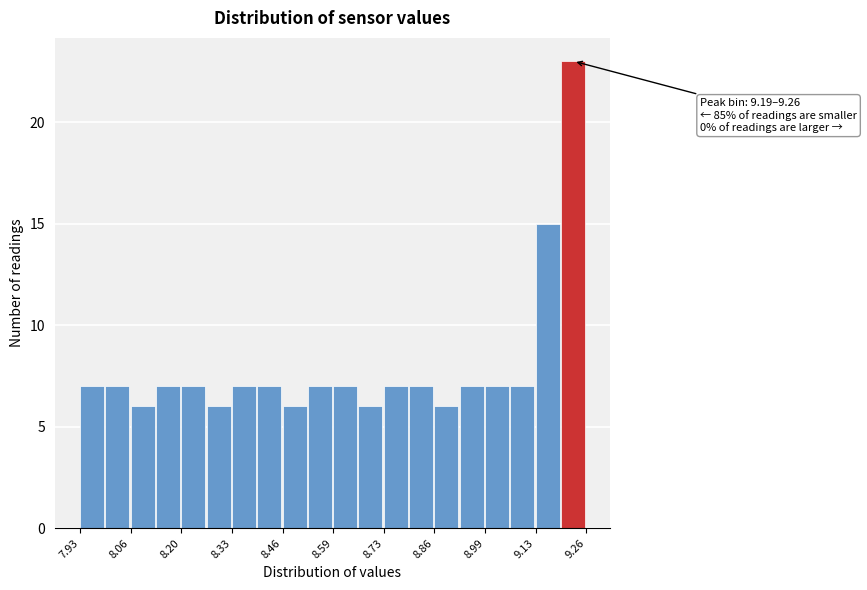

Around what value on the x-axis is the tallest bar? Give the approximate position of its centre, as read against the axis.

9.22